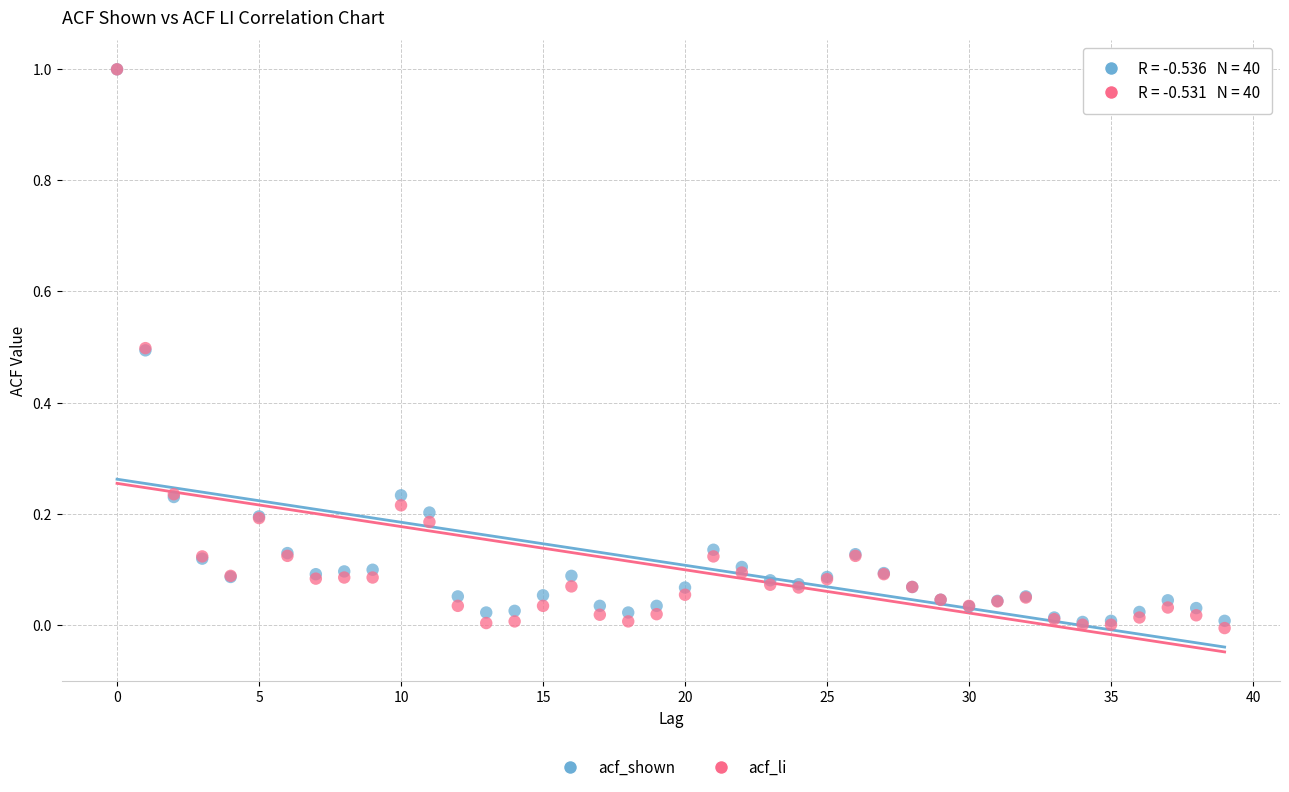

What are all the series names shown in the legend?

acf_shown, acf_li